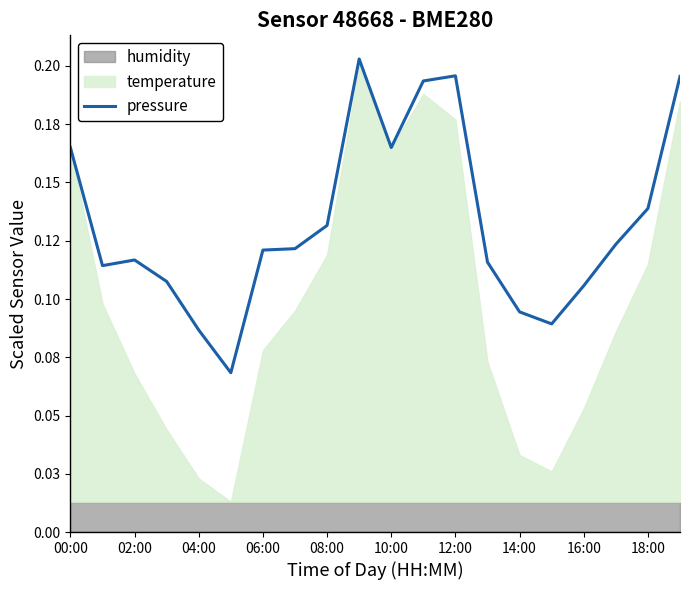

Reading left to right, what are all the values shown in this chart?

0.2	0.1	0.1	0.1	0.1	0.1	0.1	0.1	0.1	0.2	0.2	0.2	0.2	0.1	0.1	0.1	0.1	0.1	0.1	0.2